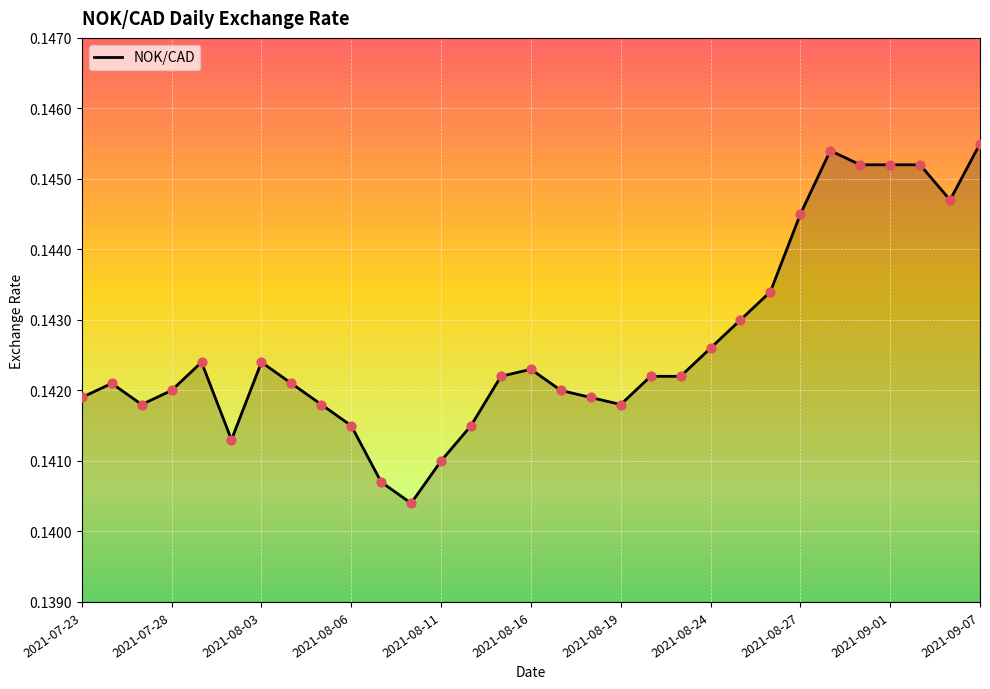

Is this an area chart (filled region under the line)?

Yes